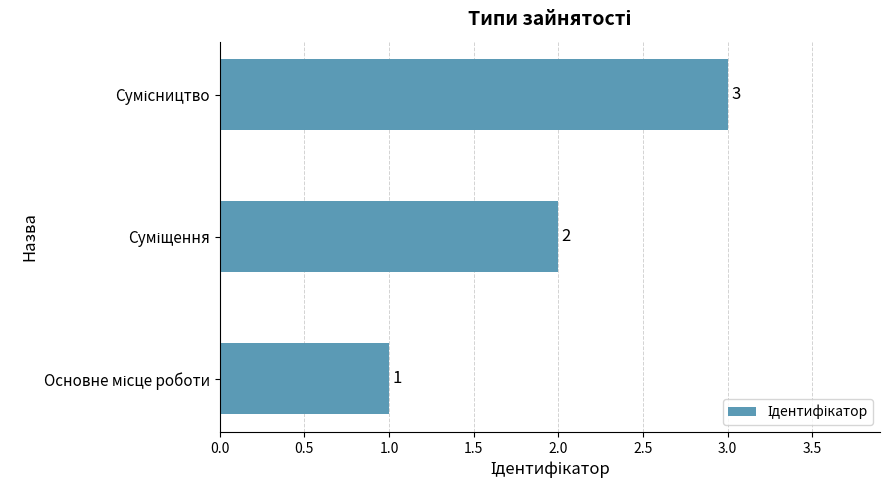

Does the chart contain any negative values?

No